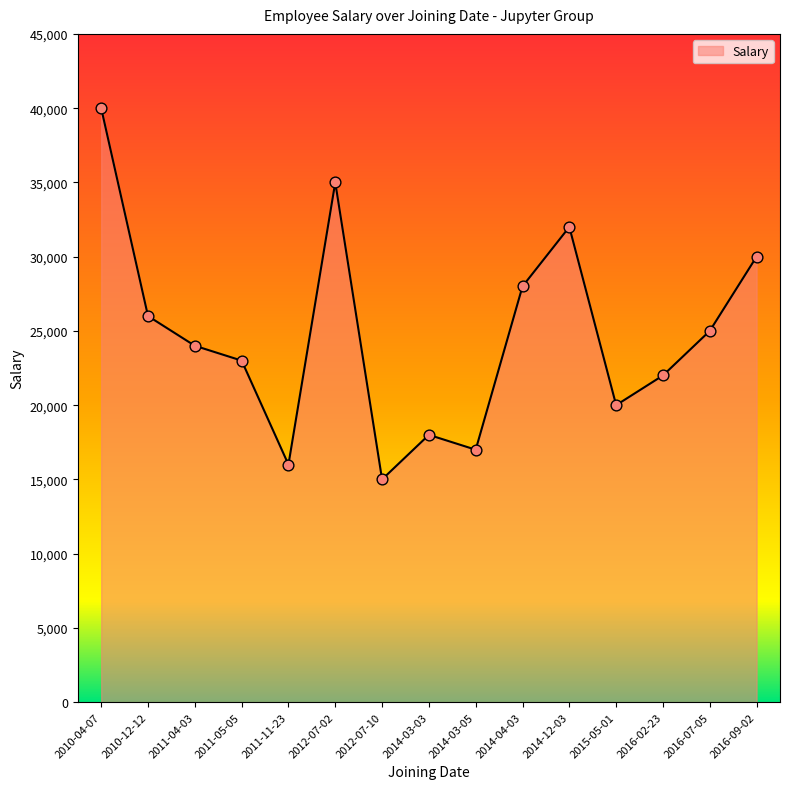

What is the change in value from 2011-05-05 to 2016-02-23?

-1000